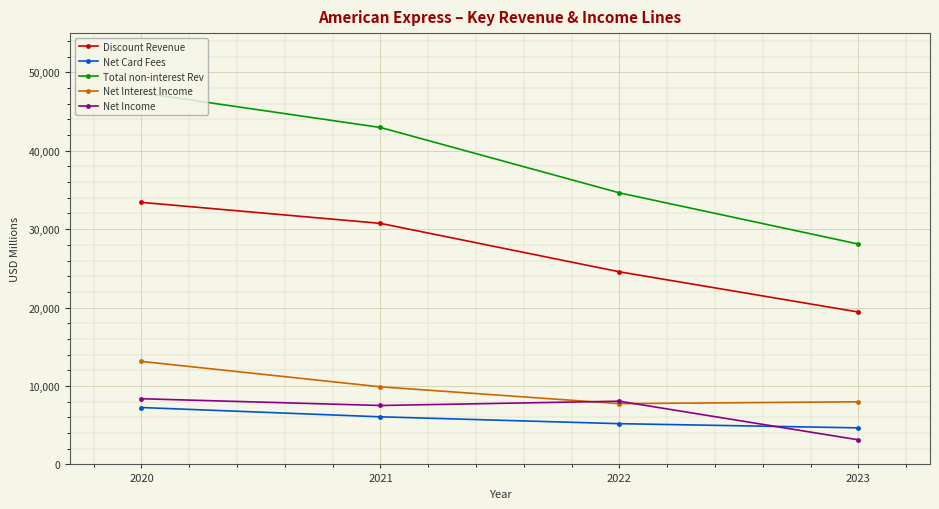

What is the difference between the maximum and minimum values in the Net Card Fees series?

2591